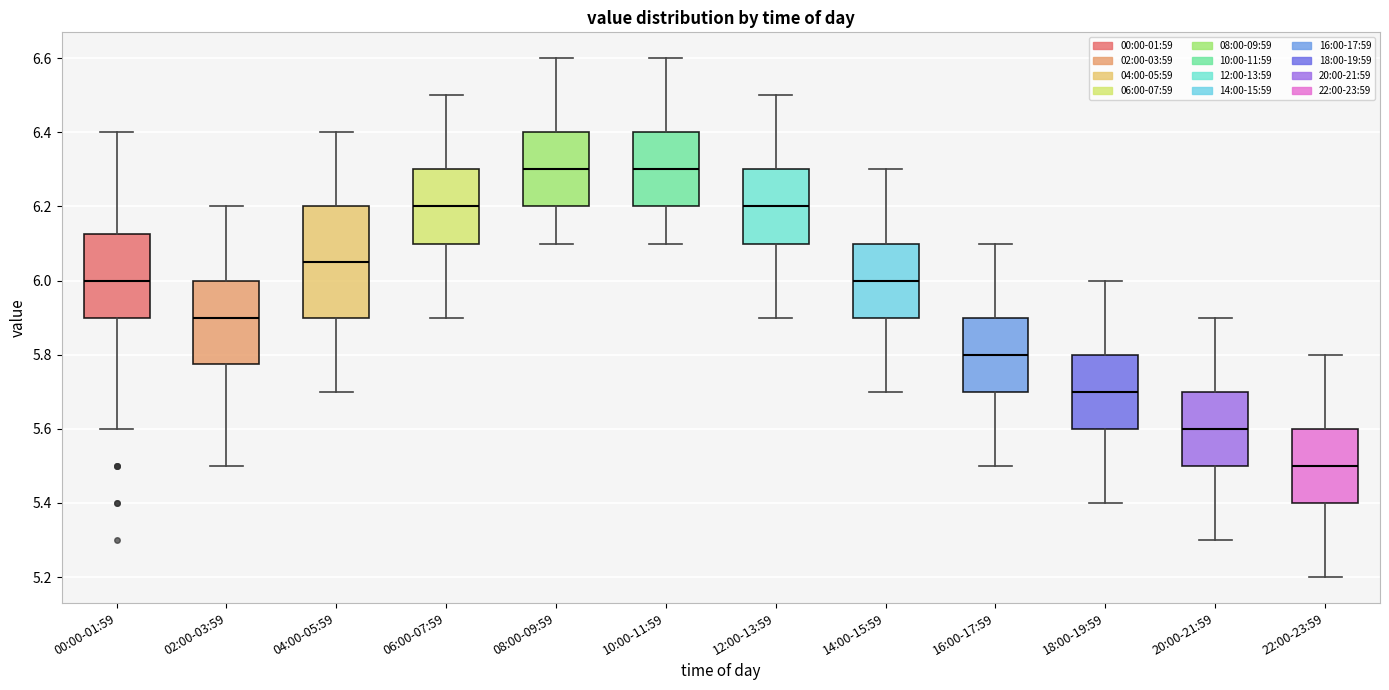

Reading left to right, read every box against the y-axis: the position of its median line, the range the box covers, and the ends of its whiskers. The values are not printed on the chart, so give them approximately, as read against the axis.

00:00-01:59: median 6.00, box 5.90 to 6.12, whiskers 5.60 to 6.40
02:00-03:59: median 5.90, box 5.78 to 6.00, whiskers 5.50 to 6.20
04:00-05:59: median 6.06, box 5.90 to 6.20, whiskers 5.70 to 6.40
06:00-07:59: median 6.20, box 6.10 to 6.30, whiskers 5.90 to 6.50
08:00-09:59: median 6.30, box 6.20 to 6.40, whiskers 6.10 to 6.60
10:00-11:59: median 6.30, box 6.20 to 6.40, whiskers 6.10 to 6.60
12:00-13:59: median 6.20, box 6.10 to 6.30, whiskers 5.90 to 6.50
14:00-15:59: median 6.00, box 5.90 to 6.10, whiskers 5.70 to 6.30
16:00-17:59: median 5.80, box 5.70 to 5.90, whiskers 5.50 to 6.10
18:00-19:59: median 5.70, box 5.60 to 5.80, whiskers 5.40 to 6.00
20:00-21:59: median 5.60, box 5.50 to 5.70, whiskers 5.30 to 5.90
22:00-23:59: median 5.50, box 5.40 to 5.60, whiskers 5.20 to 5.80